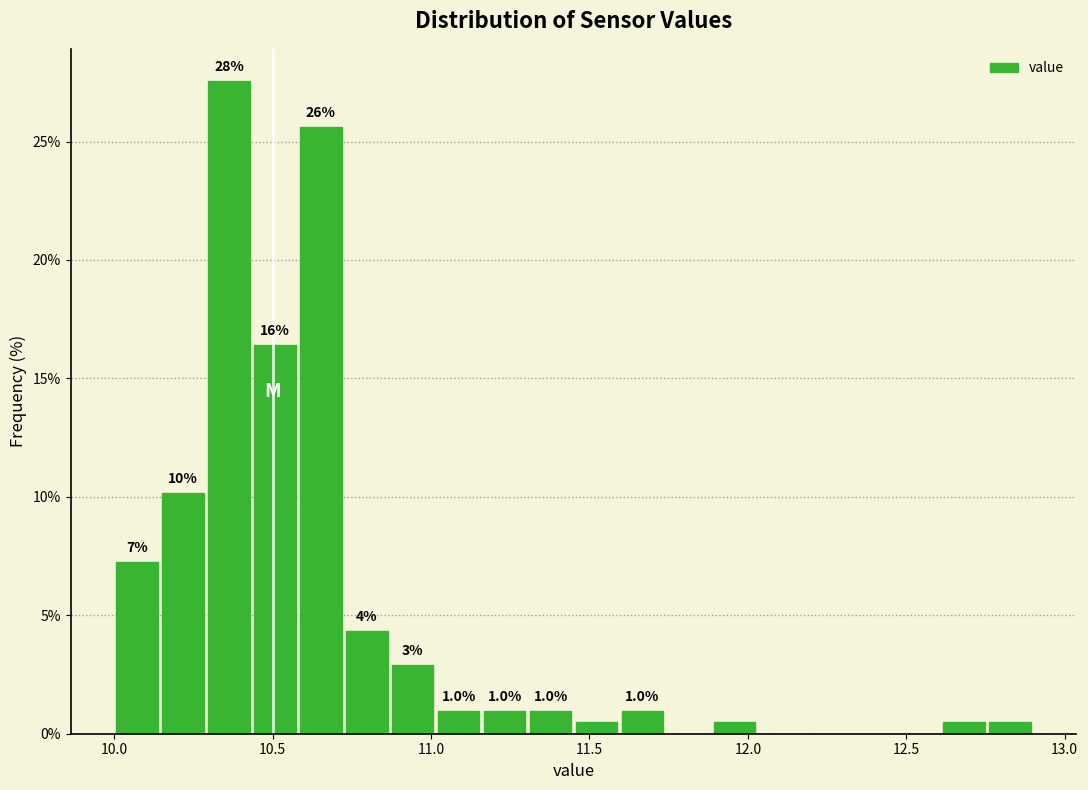

Around what value on the x-axis is the tallest bar? Give the approximate position of its centre, as read against the axis.

10.35